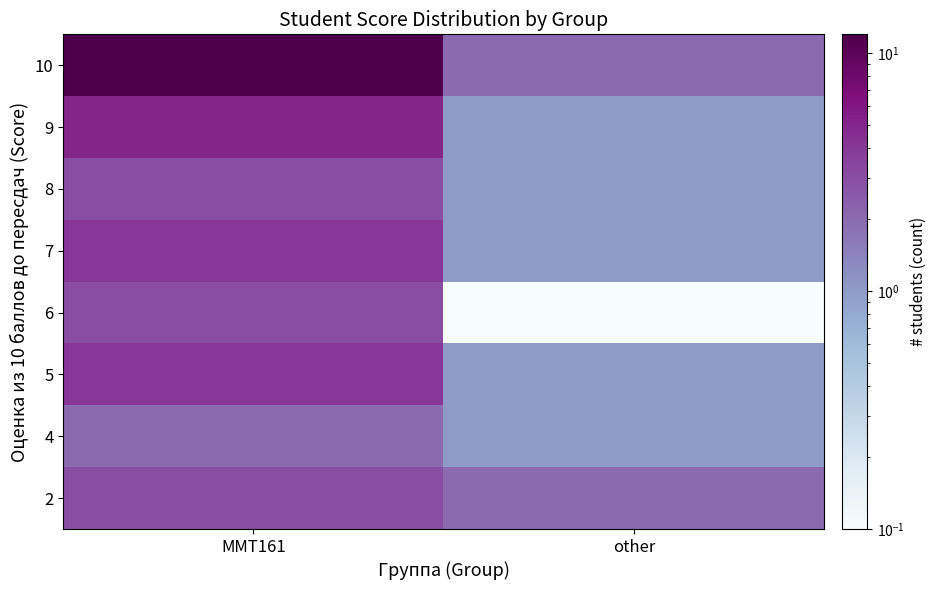

Rank the series by their maximum value, from highest to lowest.

10, 9, 5, 7, 2, 6, 8, 4